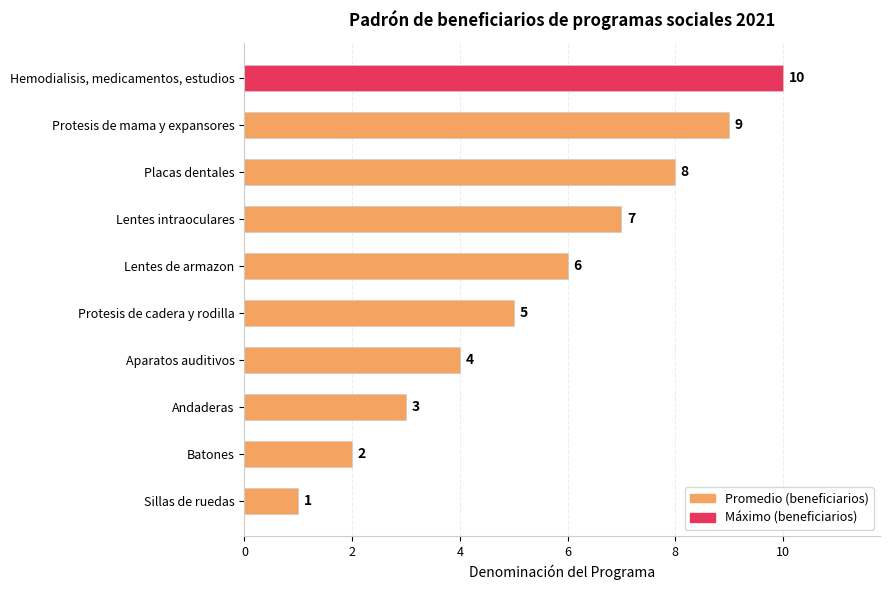

What is the smallest value displayed?

1